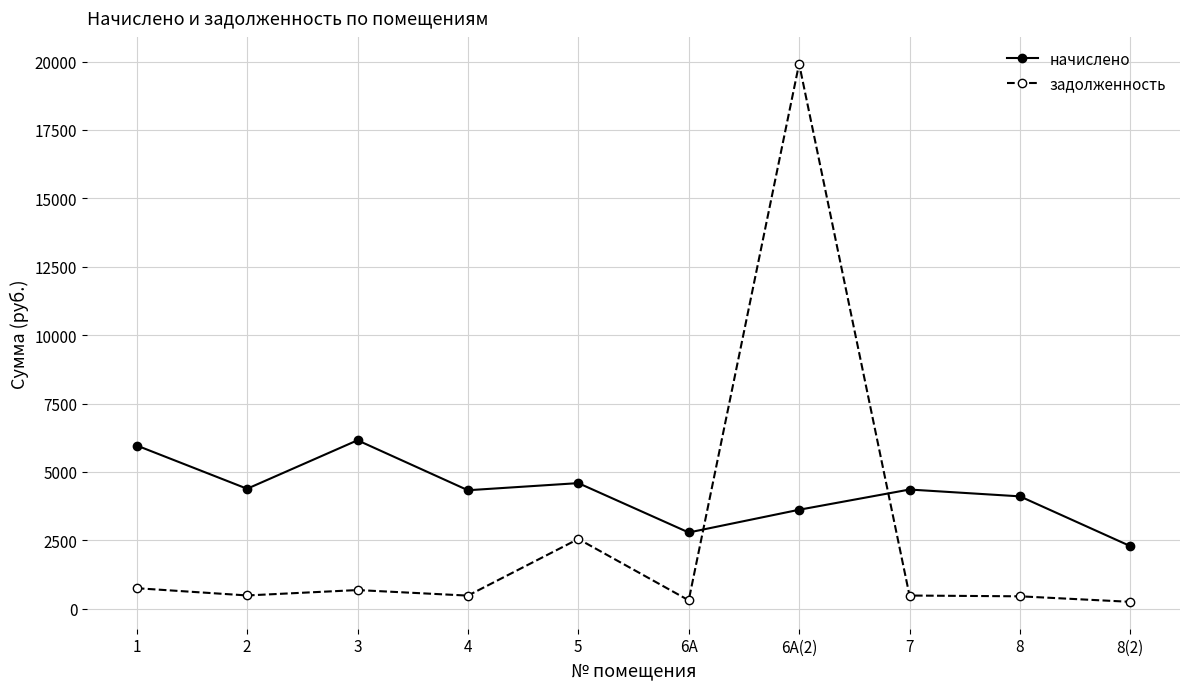

True or false: задолженность and начислено cross at least once.

True